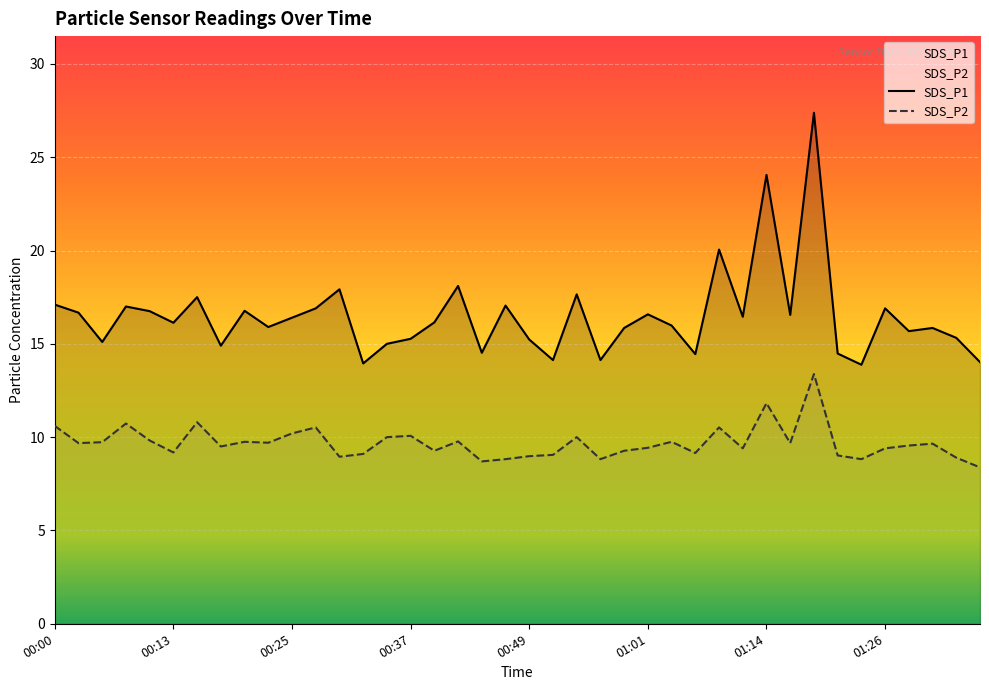

What is the label of the 8th point from the left?

00:18